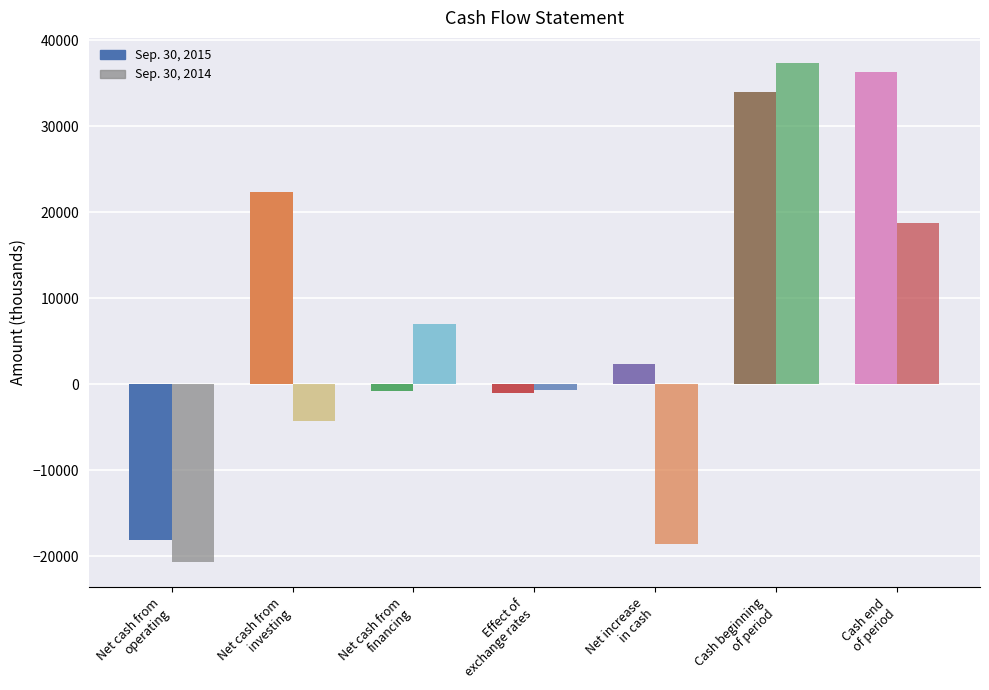

Which series has the largest total across all categories?

Sep. 30, 2015